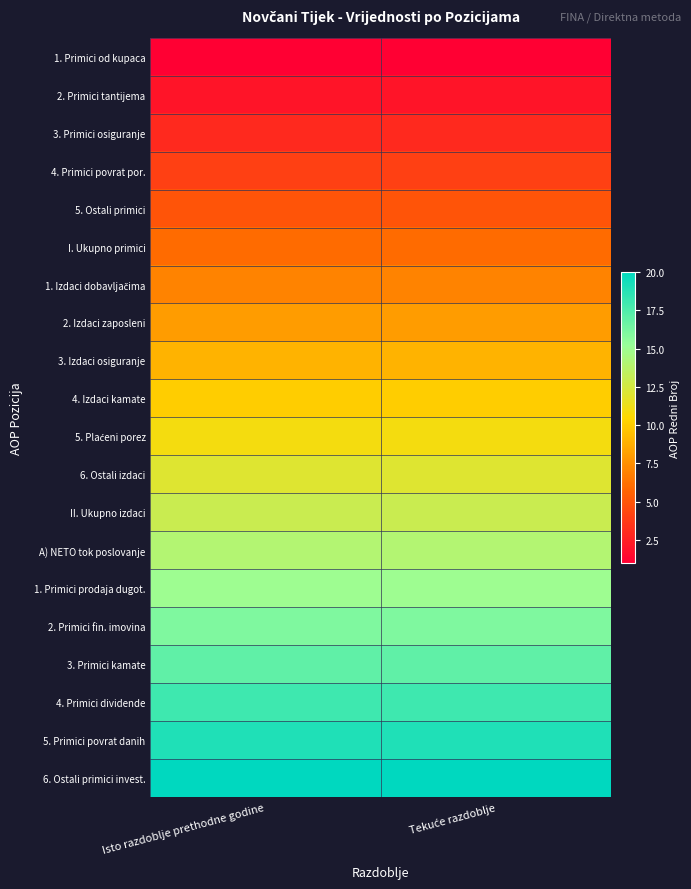

How many series are shown in this chart?

20